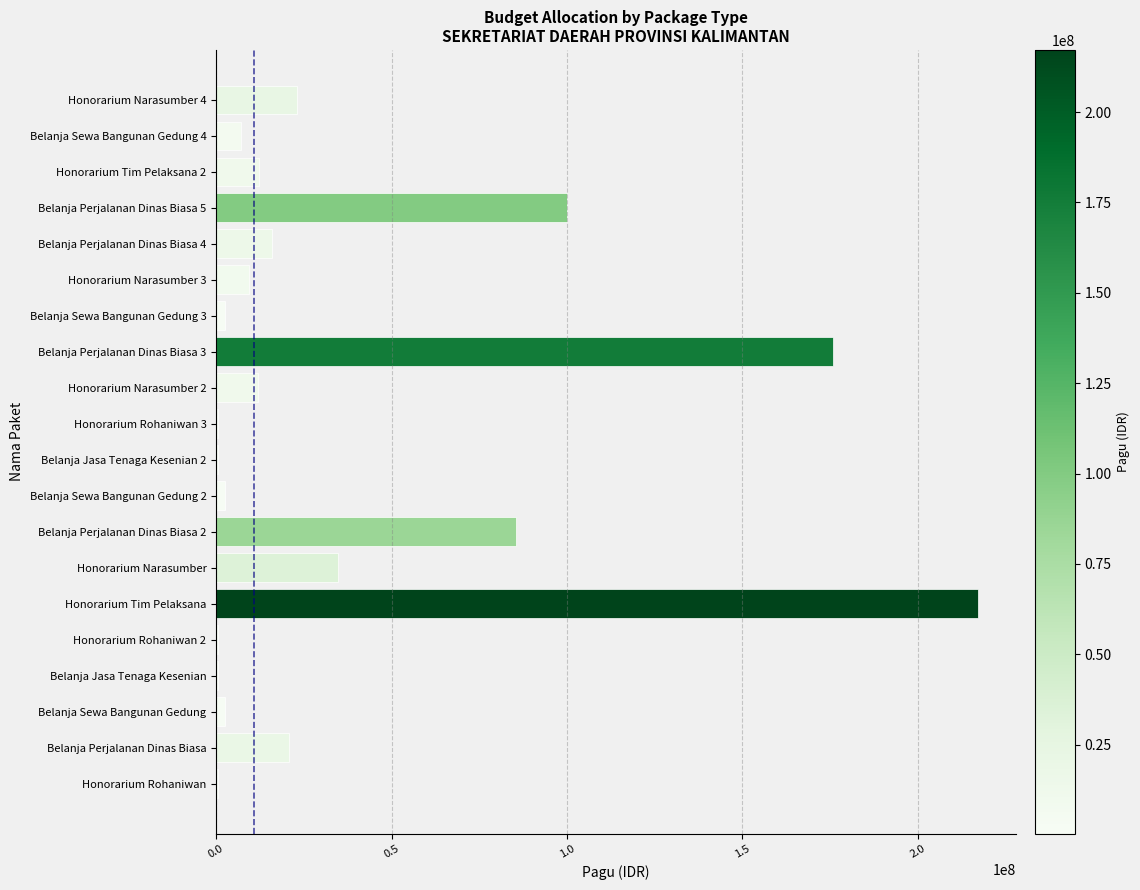

The value at Honorarium Narasumber 3 is 9500000. True or false?

True